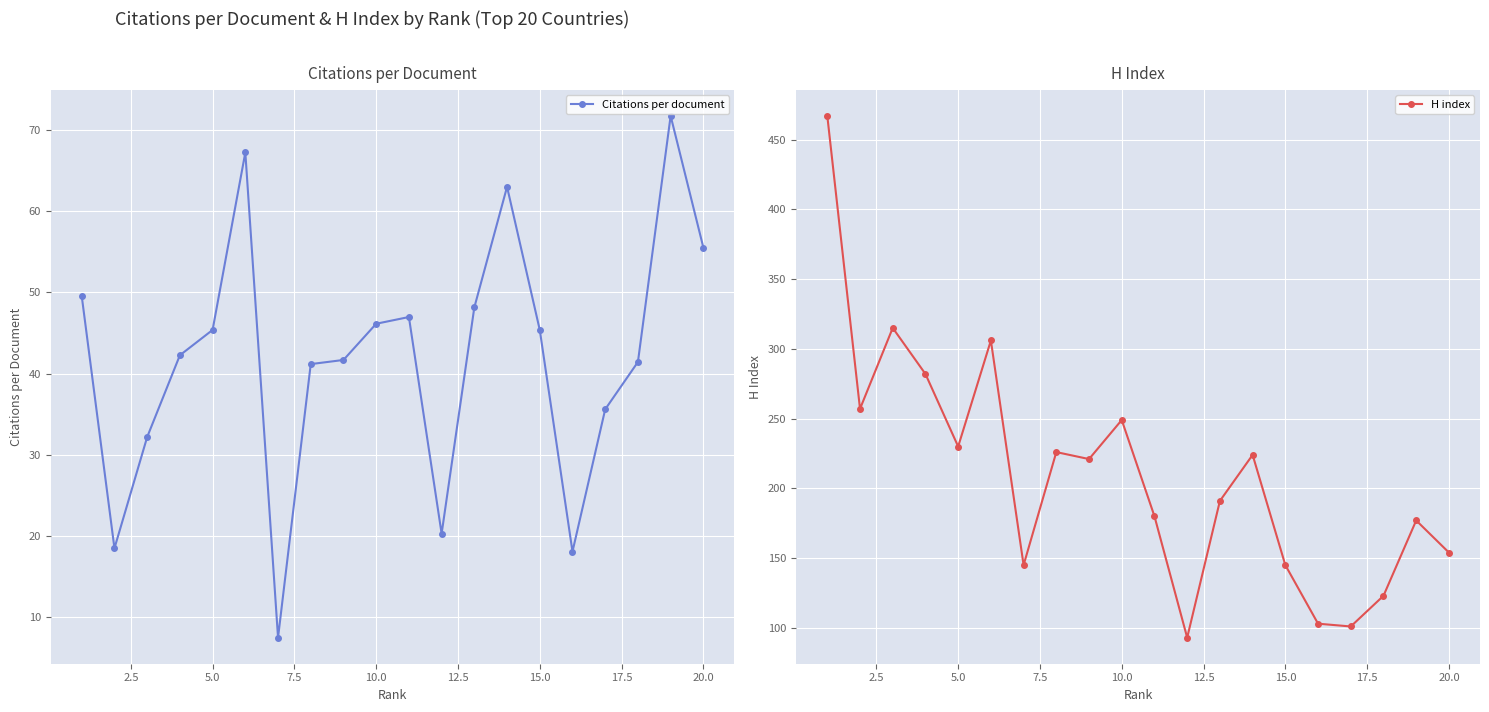

What is the difference between the second highest and second lowest values in the Citations per document series?

49.2